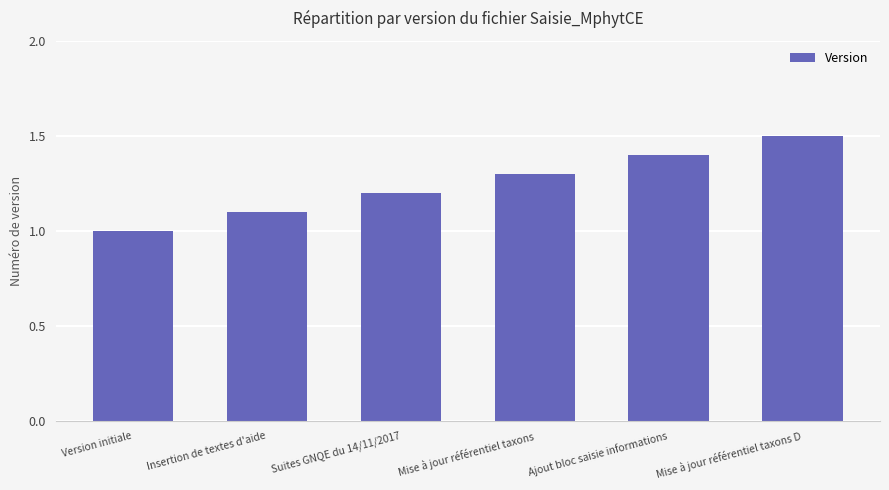

How many distinct data groups are displayed?

1